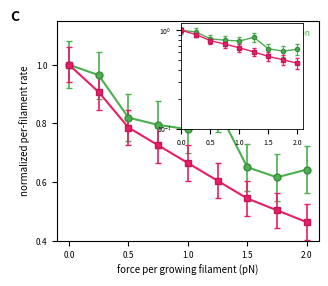

Reading left to right, list all the values displayed in this chart.

elongation: 1.0	1.0	0.8	0.8	0.8	0.9	0.7	0.6	0.6
capping: 1.0	0.9	0.8	0.7	0.7	0.6	0.5	0.5	0.5